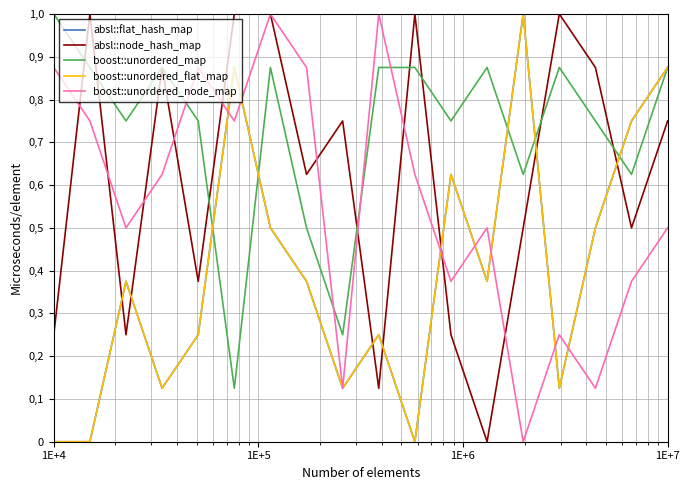

Is this an area chart (filled region under the line)?

No